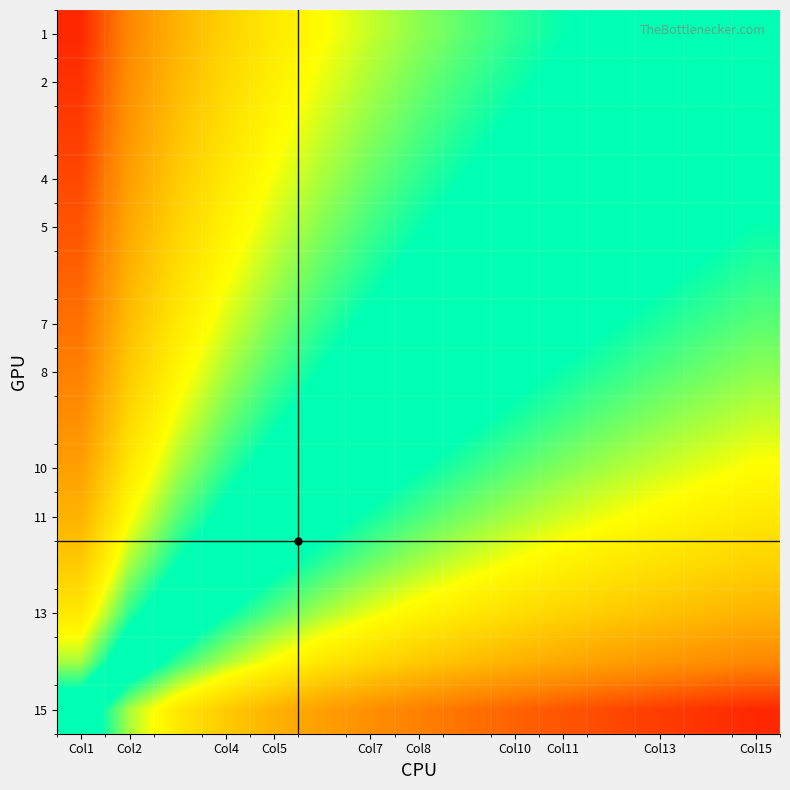

How many series are shown in this chart?

15